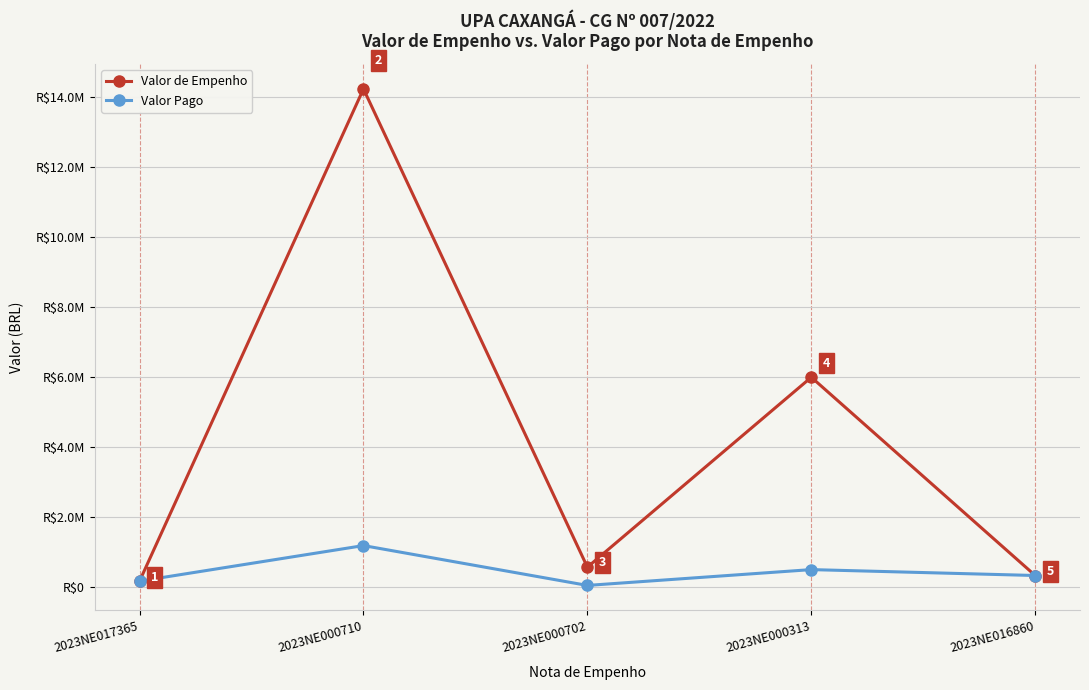

Does the chart have visible grid lines?

Yes